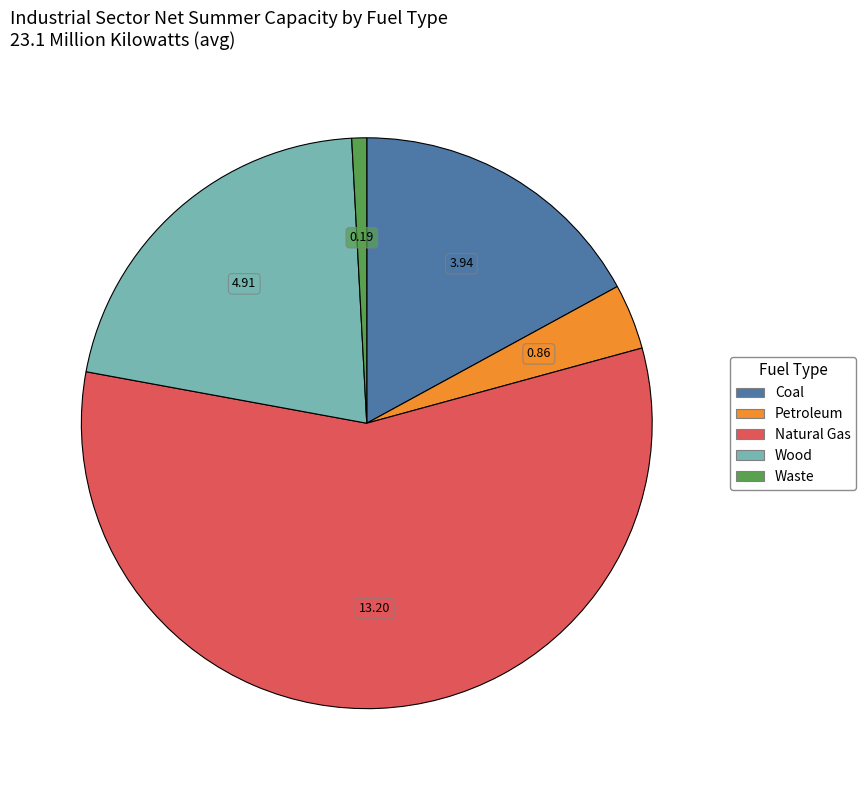

Is there any slice that represents more than half of the pie?

Yes